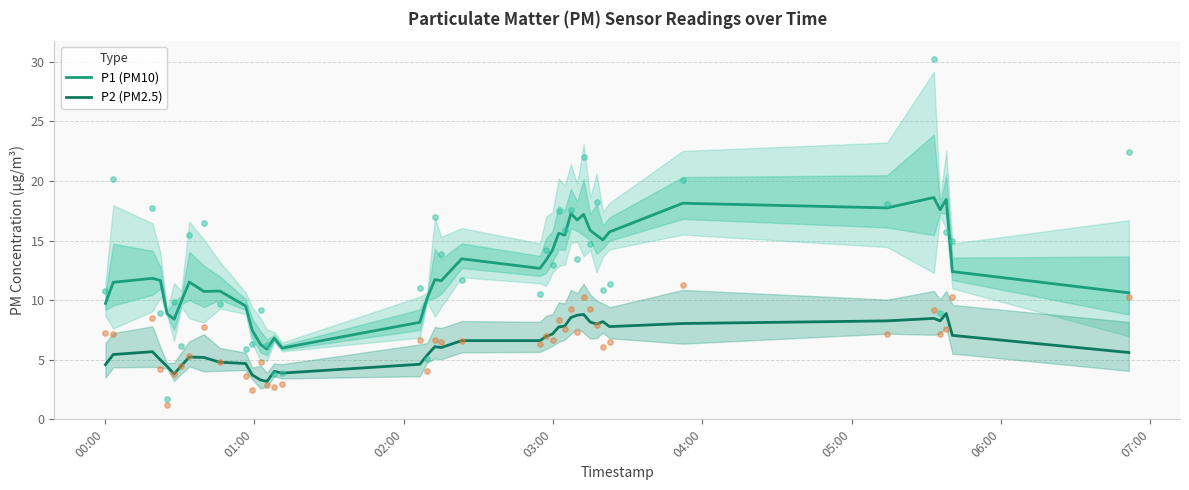

True or false: P1 (PM10) and P2 (PM2.5) intersect in this chart.

False